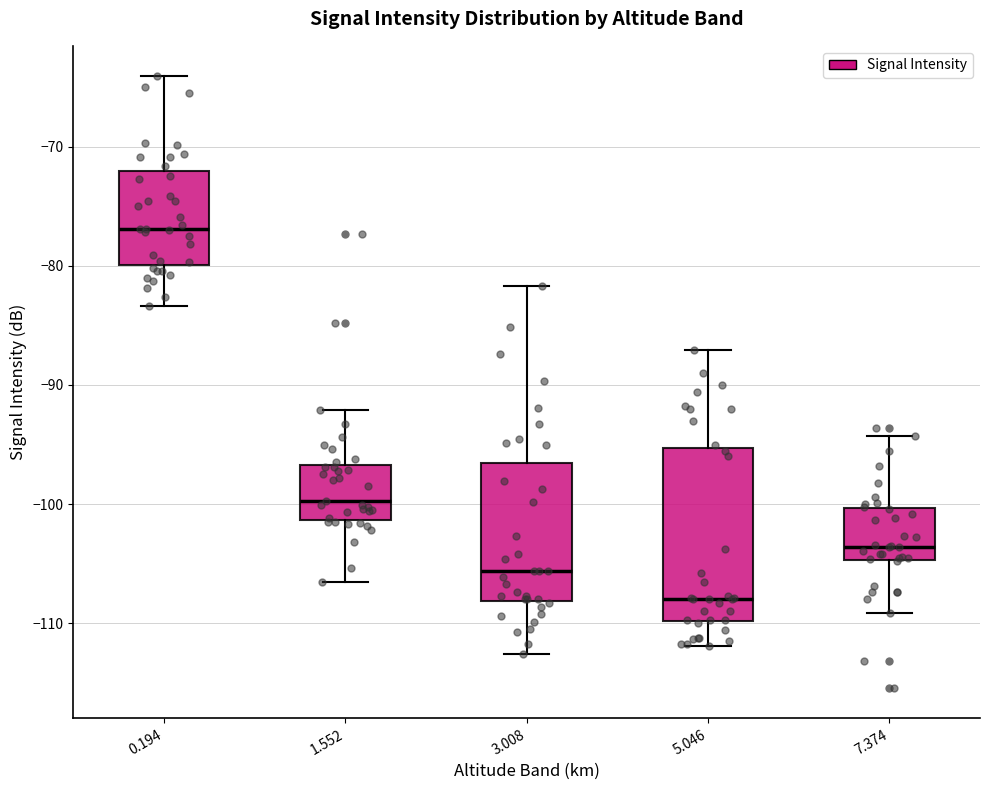

Which box has the lowest median line?

5.046